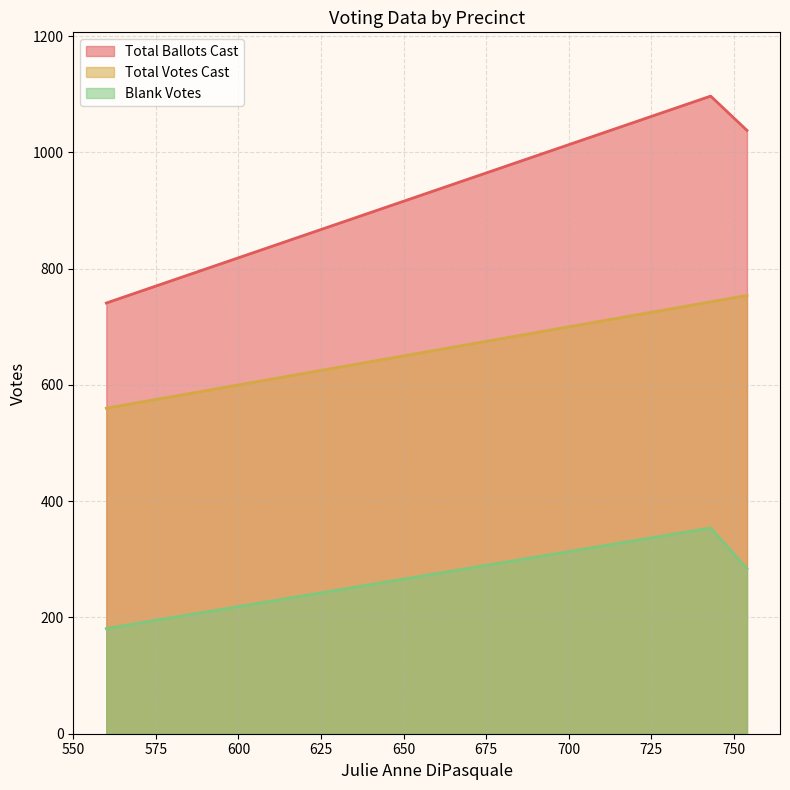

Which series has the largest total across all categories?

Total Ballots Cast